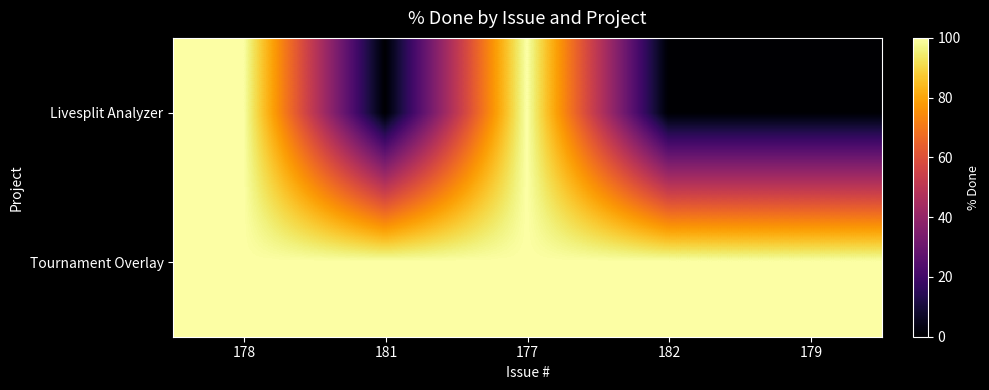

At 182, list the series in order from smallest to largest.

Livesplit Analyzer, Tournament Overlay